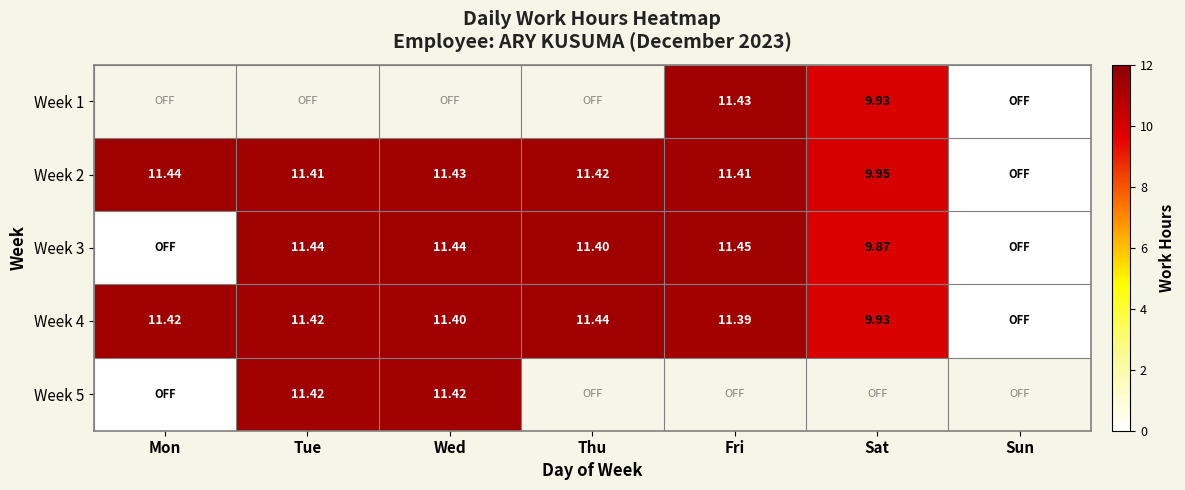

Rank the categories by Week 1 value from lowest to highest.

Sun, Sat, Mon, Tue, Wed, Thu, Fri